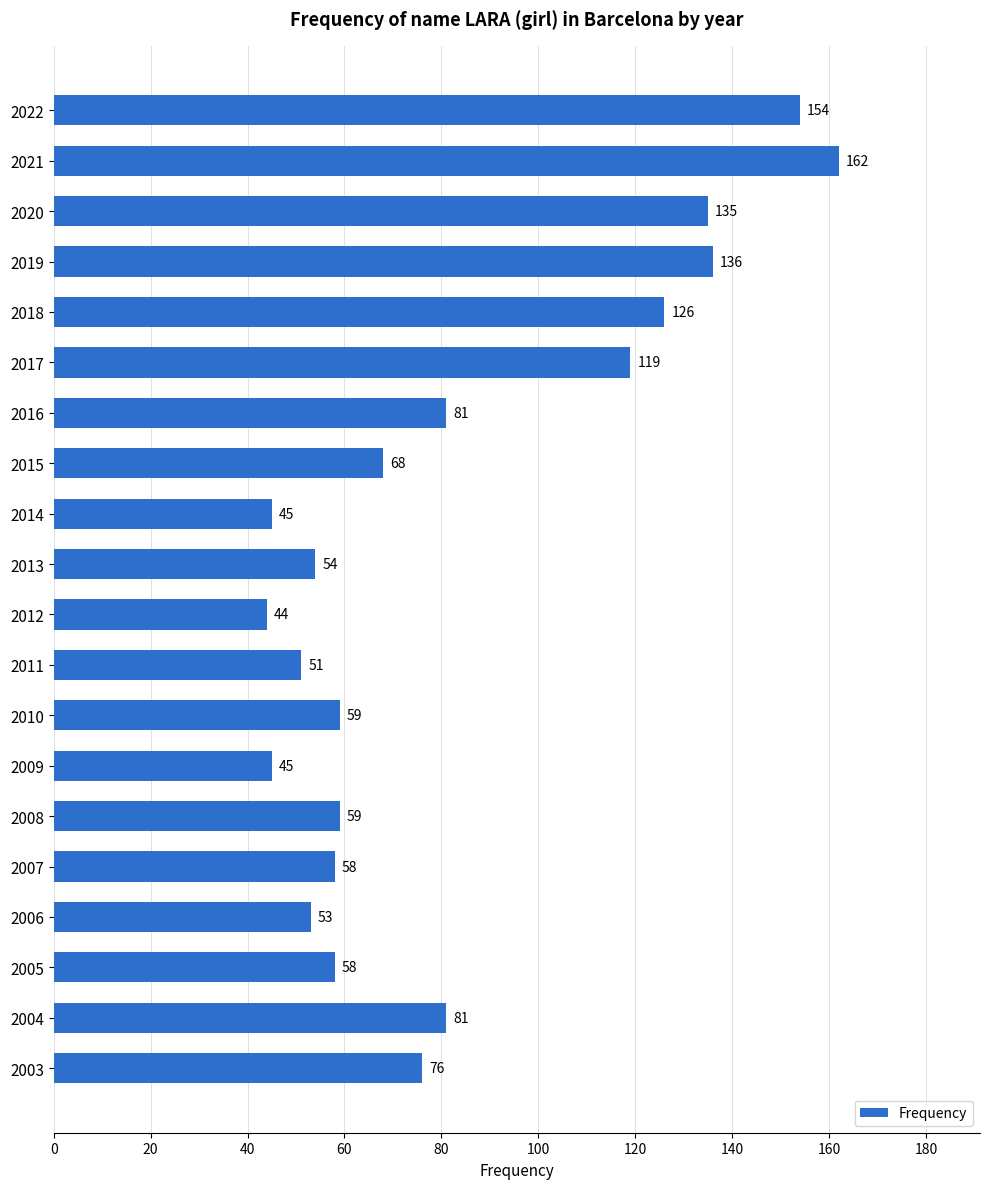

What is the value of the 4th bar from the top?

136